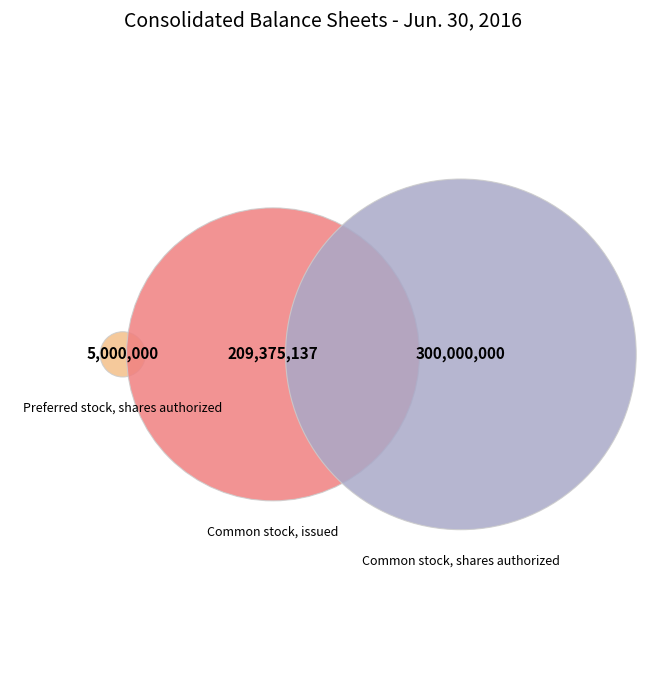

Count the number of slices in the pie.

3